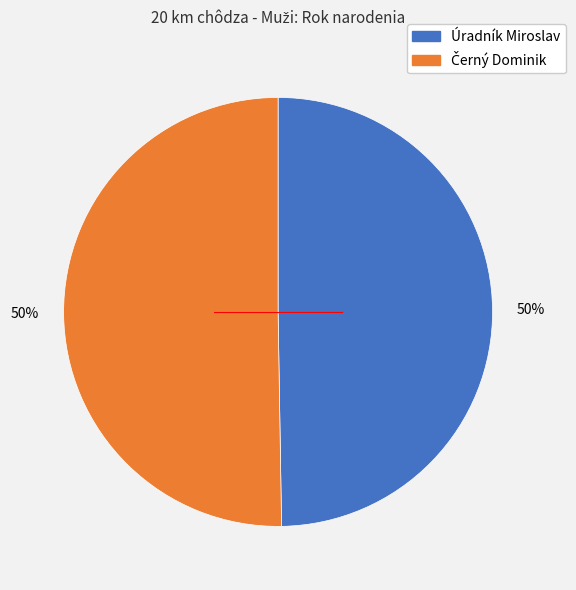

To the nearest percent, what percentage of the pie is Úradník Miroslav?

50%